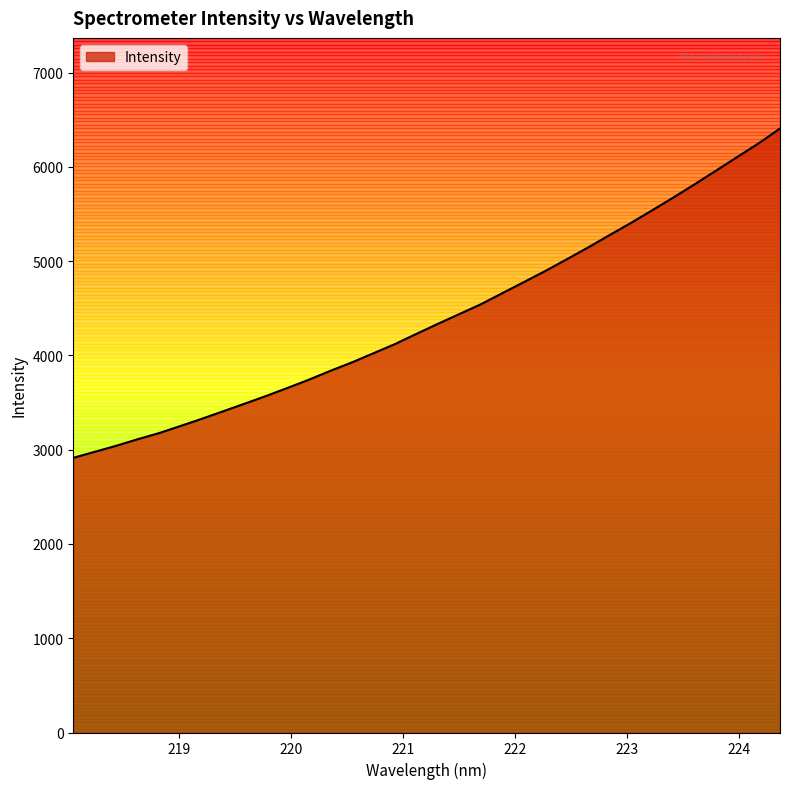

What is the maximum value shown in the chart?

6407.2